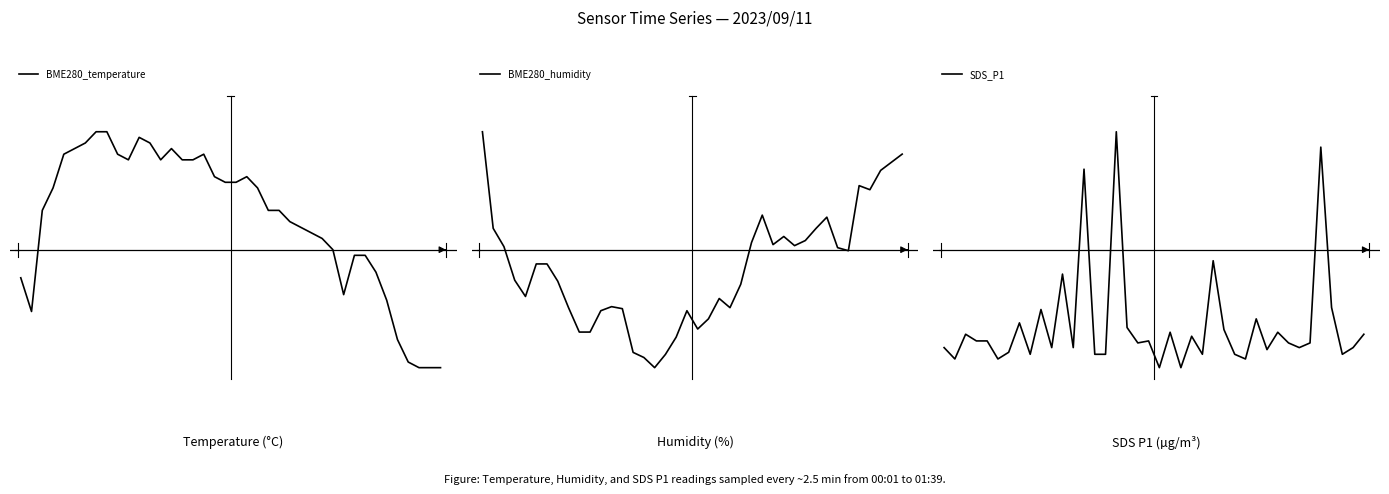

At how many categories does at least one series exceed 81?

40